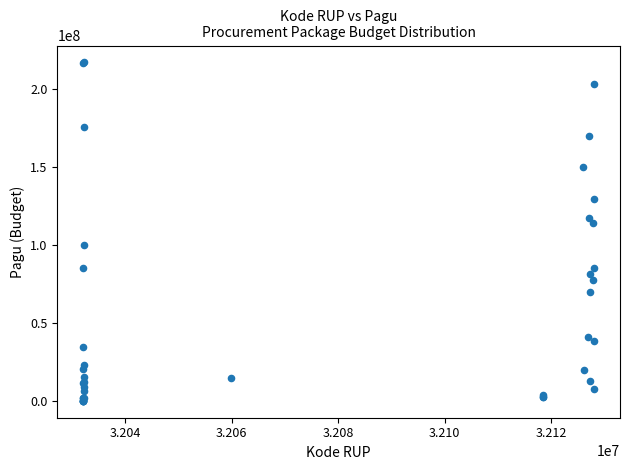

What Y value in the scatter plot is closest to 108830000?

114296000